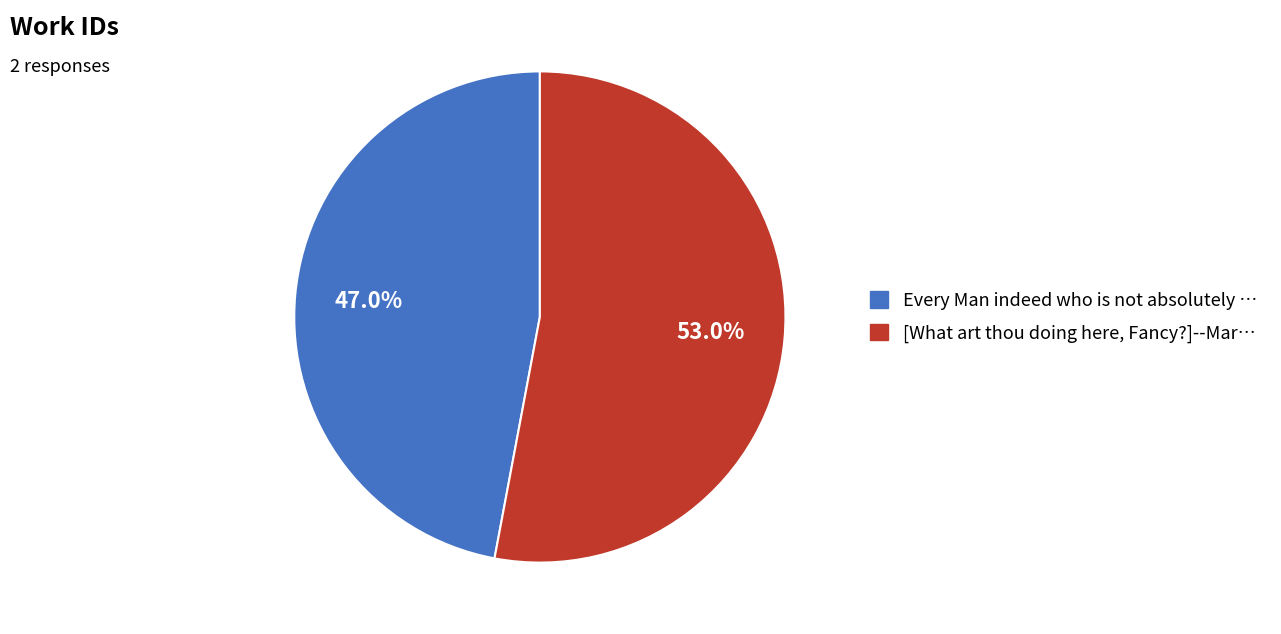

To the nearest percent, what is the combined percentage of [What art thou doing here, Fancy?] and Every Man indeed who is not absolutely?

100%